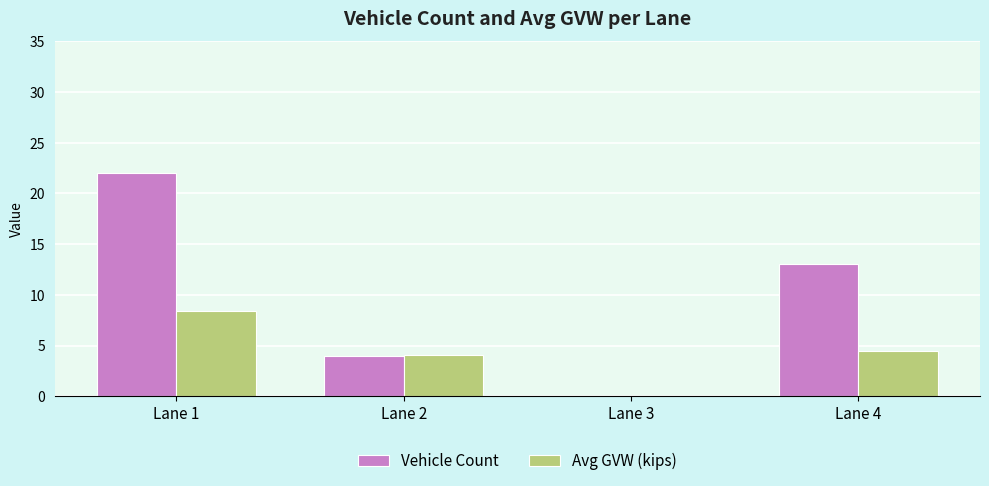

Is the value of Vehicle Count at Lane 1 greater than the value of Avg GVW (kips) at Lane 2?

Yes